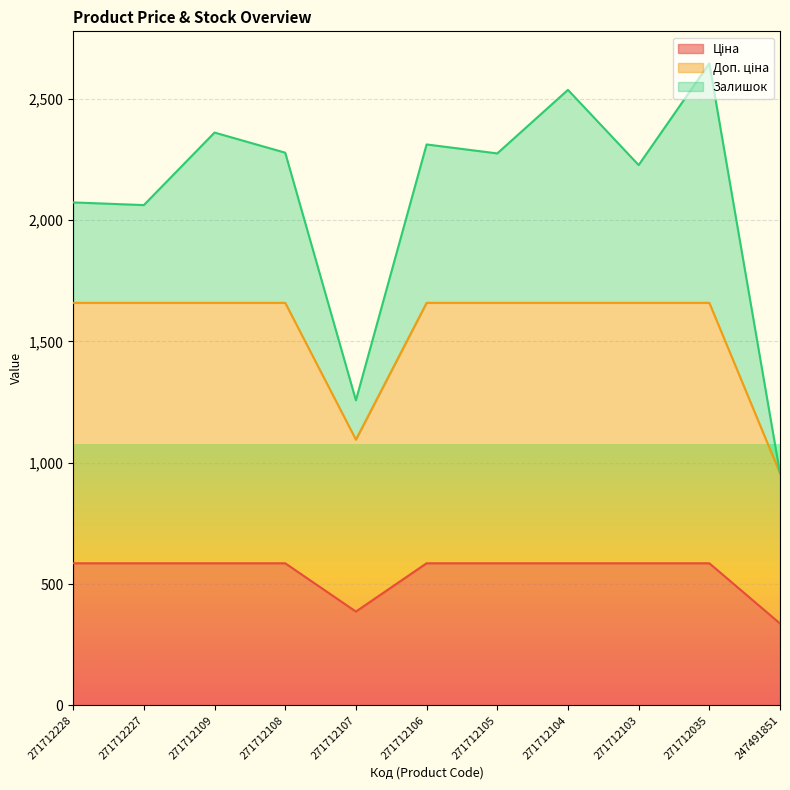

Which series has the largest total across all categories?

Доп. ціна